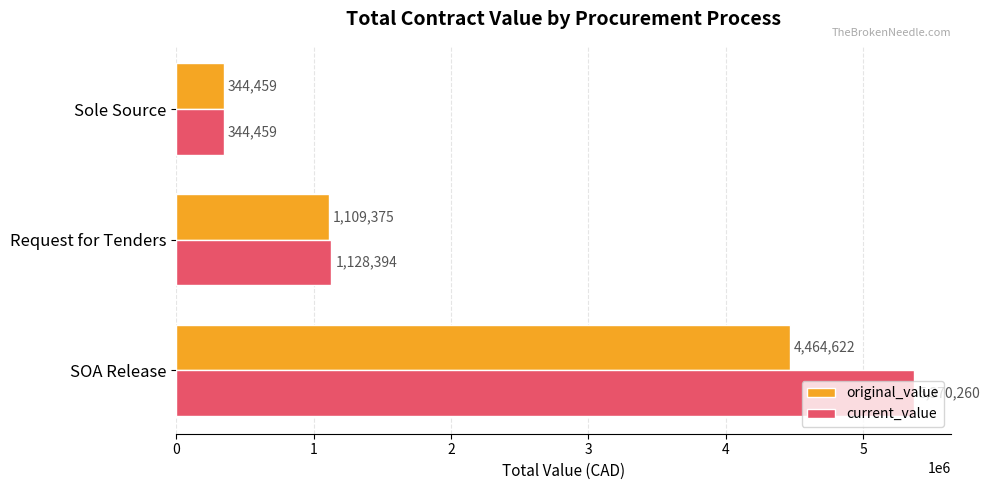

At which label is current_value closest to 2857359?

Request for Tenders